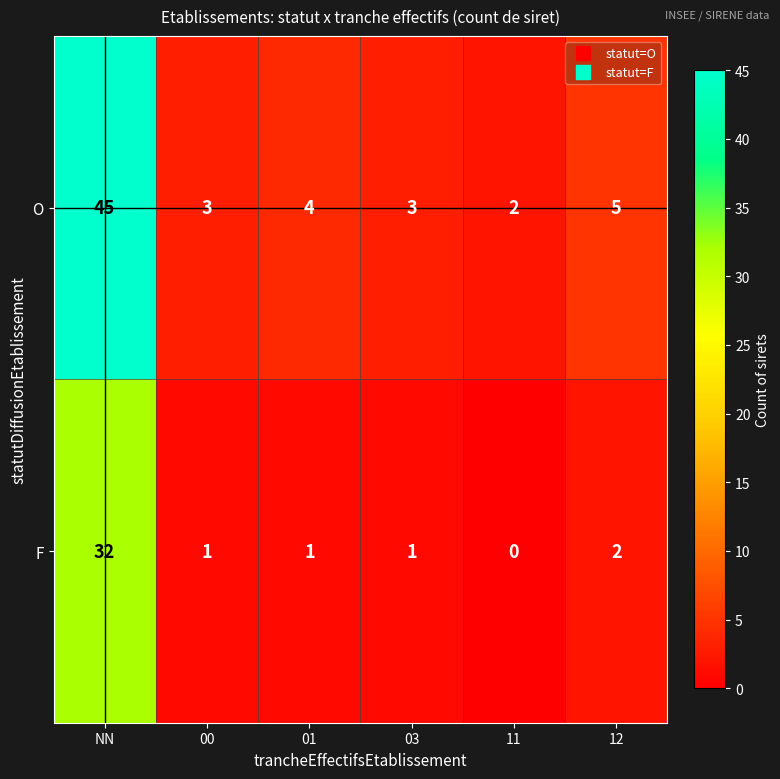

Rank the series by their average value, from lowest to highest.

F, O